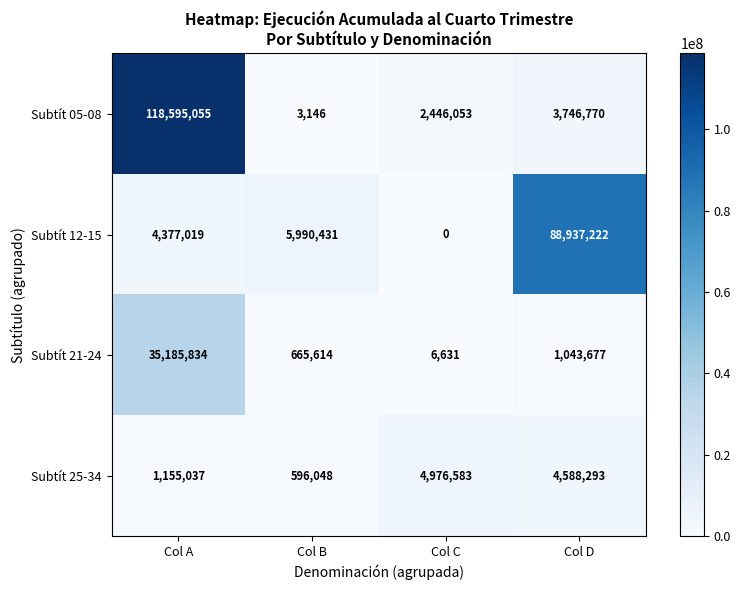

Read the Subtít 21-24 value at Col B.

665614